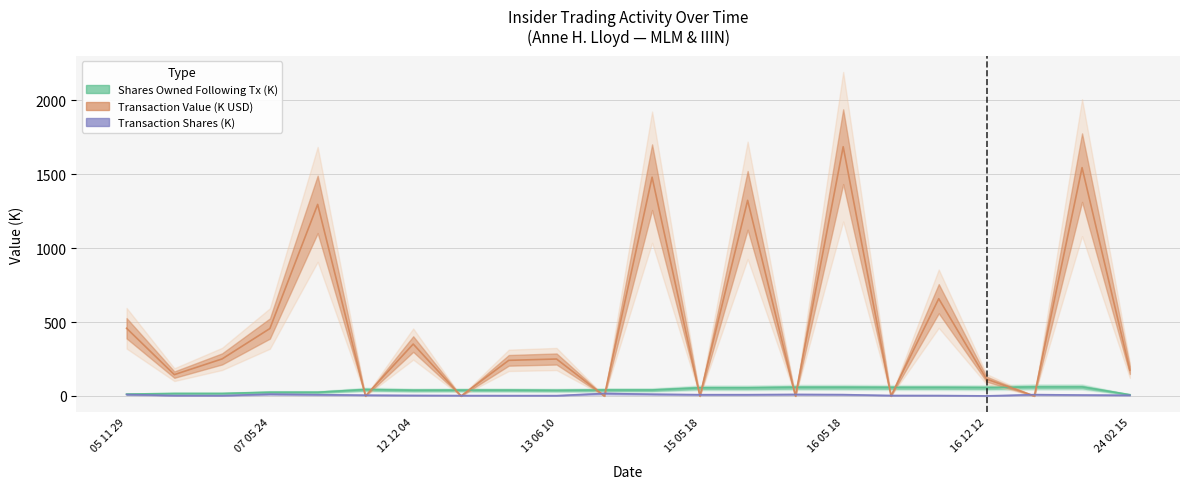

How many data points in transactionValue are less than 250?

11